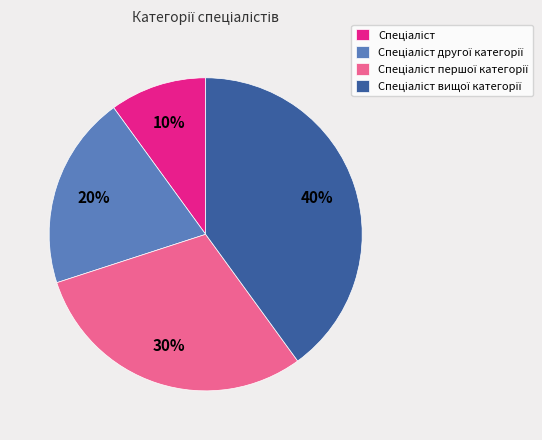

Is there a majority slice in this chart?

No